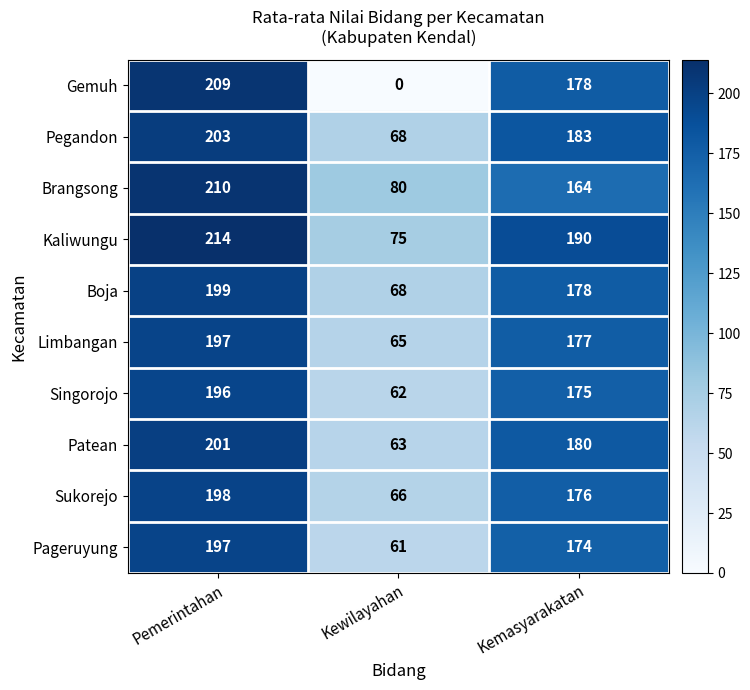

At how many categories does at least one series exceed 155?

2